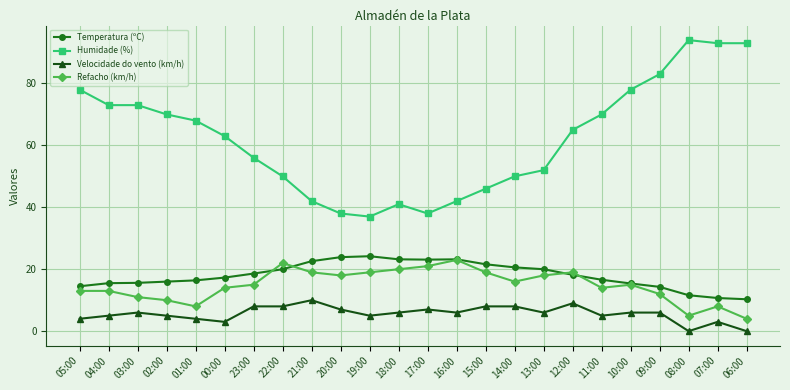

Which series has the largest total across all categories?

Humidade (%)